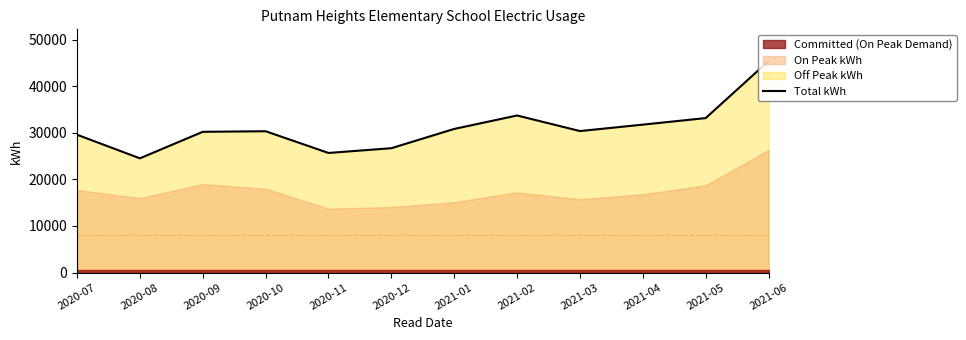

What is the maximum value shown in the chart?

45407